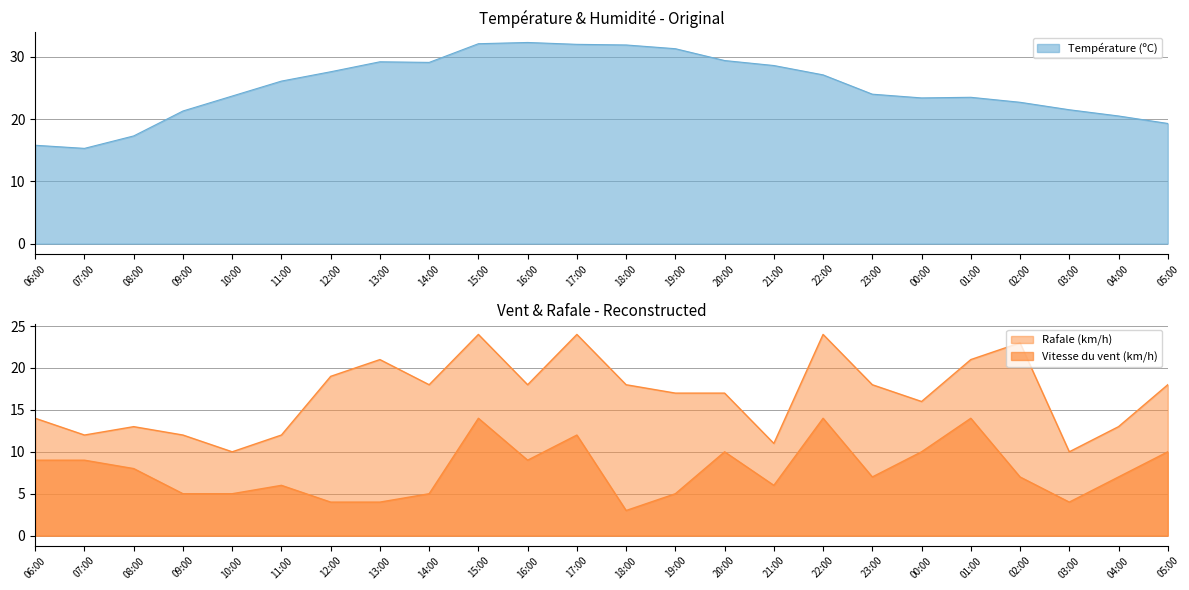

How many interior local valleys does the Rafale (km/h) series have?

7